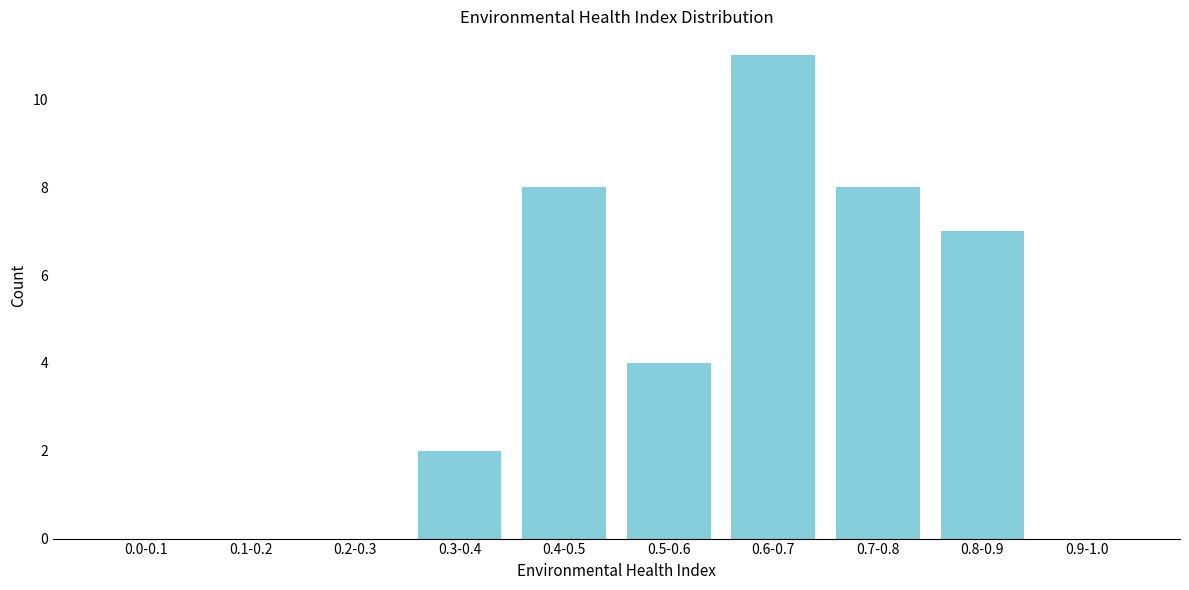

Reading left to right, extract all data points from this chart.

0.0-0.1=0	0.1-0.2=0	0.2-0.3=0	0.3-0.4=2	0.4-0.5=8	0.5-0.6=4	0.6-0.7=11	0.7-0.8=8	0.8-0.9=7	0.9-1.0=0